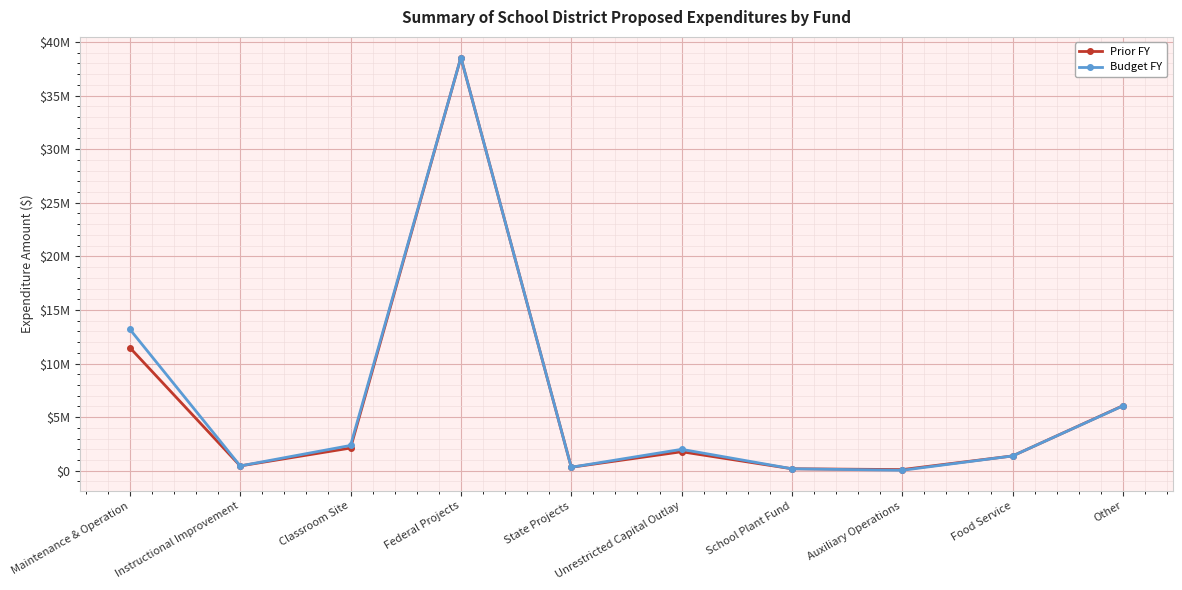

At which category is the sum across all series the highest?

Federal Projects